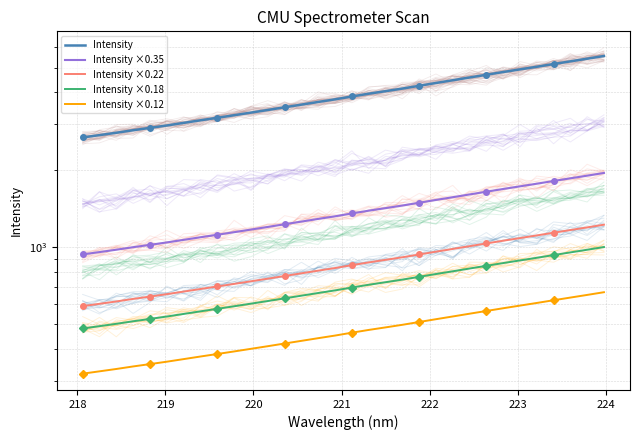

What is the difference between the maximum and minimum values in the Intensity ×0.22 series?

633.0